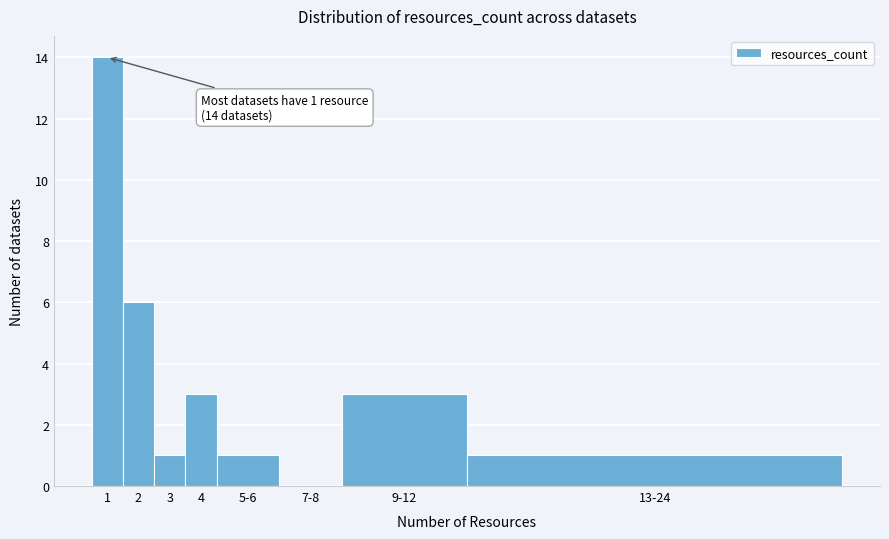

Reading left to right, what are all the values shown in this chart?

1=14	2=6	3=1	4=3	5-6=1	7-8=0	9-12=3	13-24=1